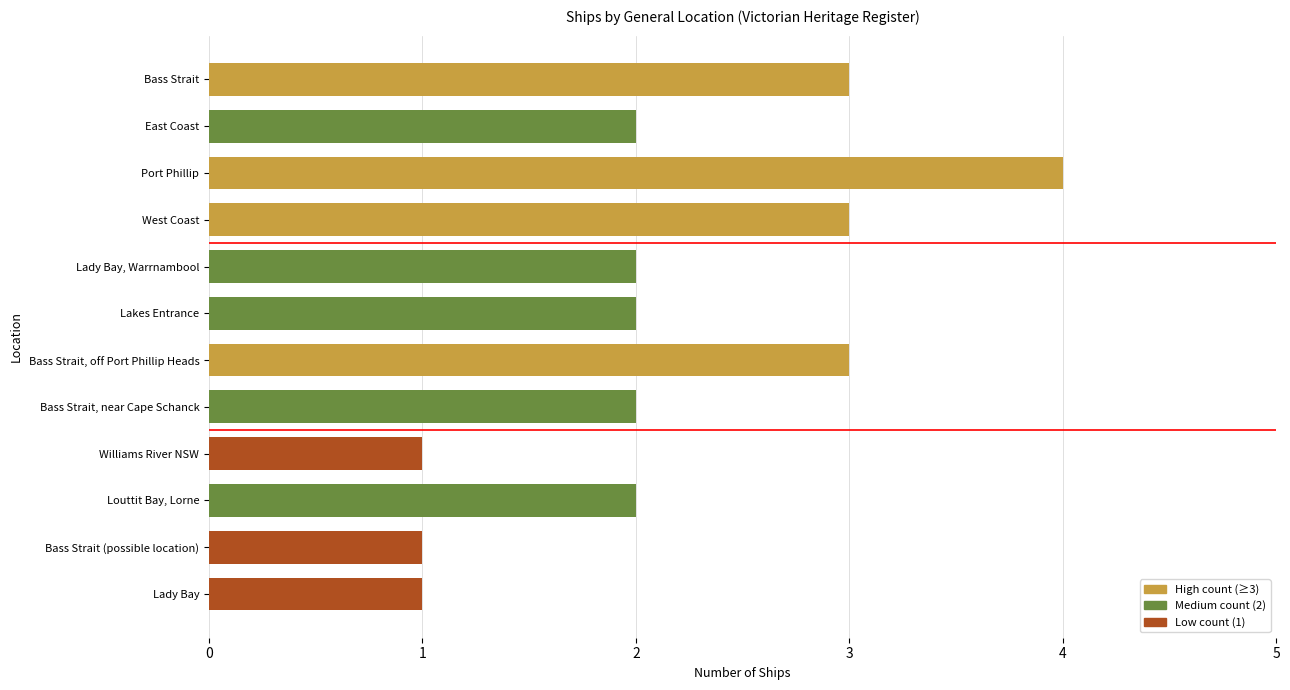

What is the difference between the maximum and minimum values?

3